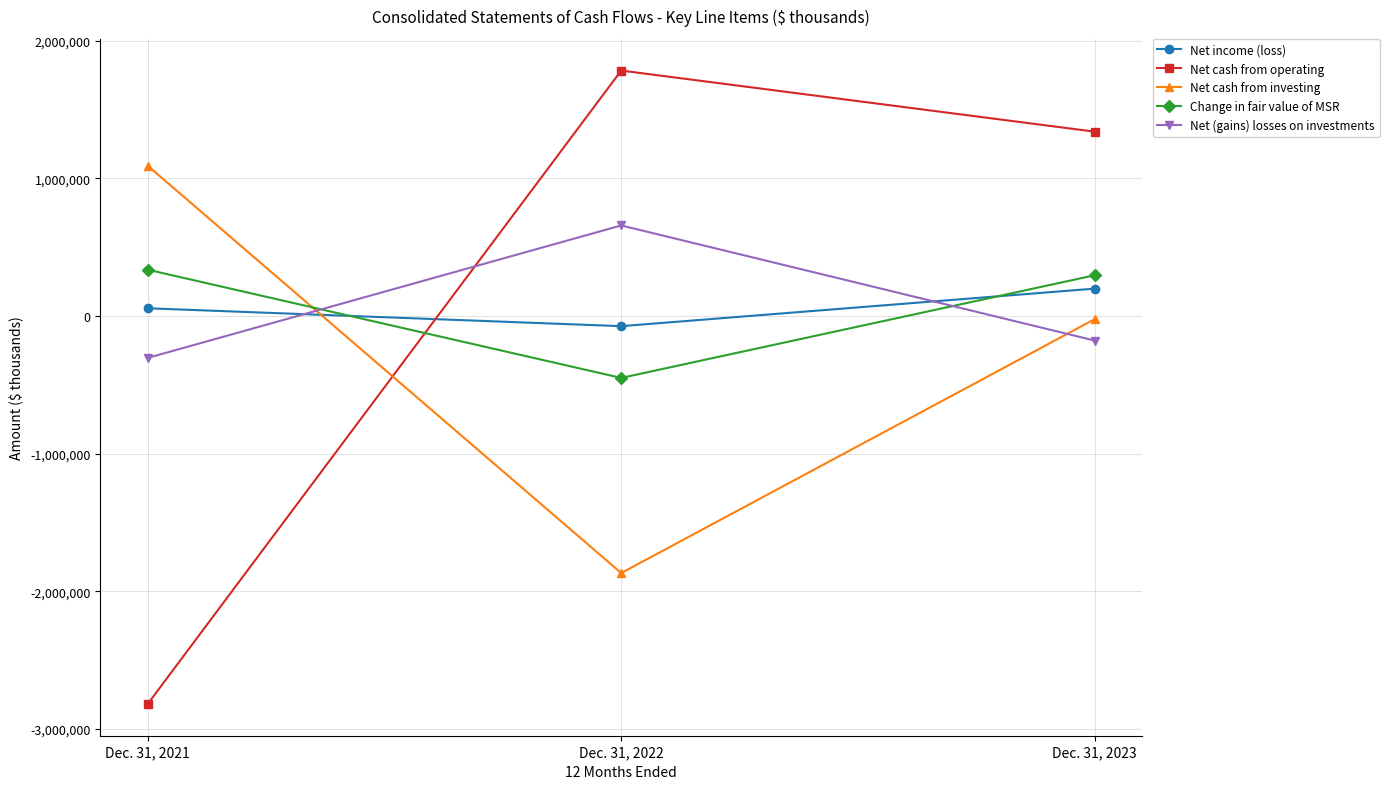

What are all the series names shown in the legend?

Net income (loss), Net cash from operating, Net cash from investing, Change in fair value of MSR, Net (gains) losses on investments